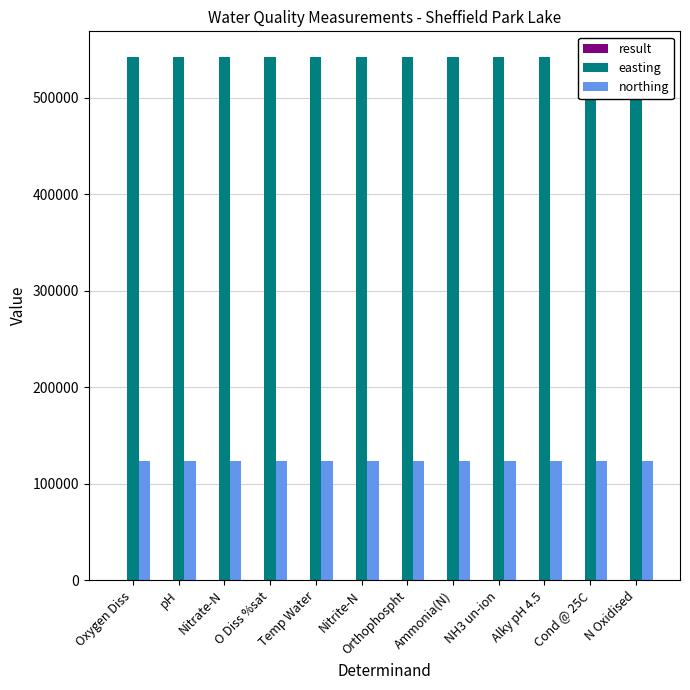

What is the lowest value of the northing series?

123500.0